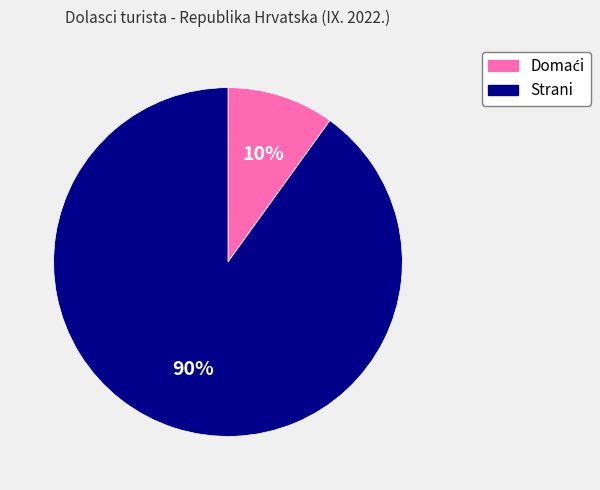

To the nearest percent, what portion does Strani represent?

90%